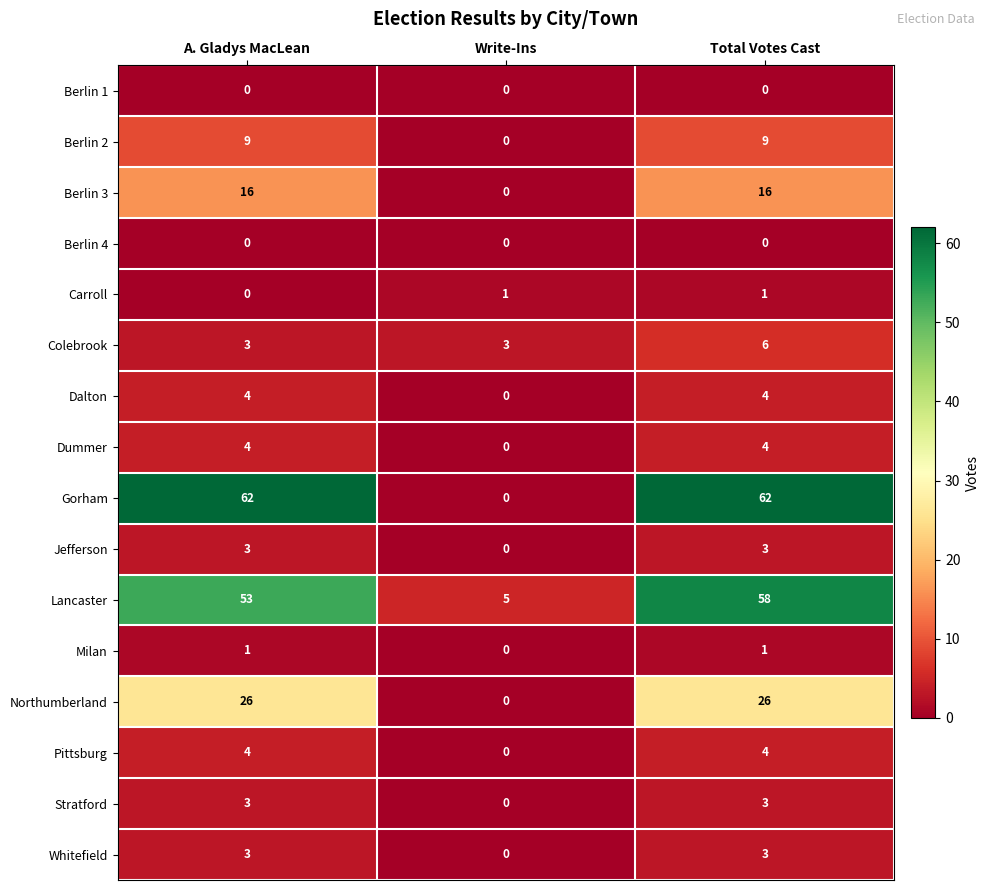

At how many categories does at least one series exceed 22?

2